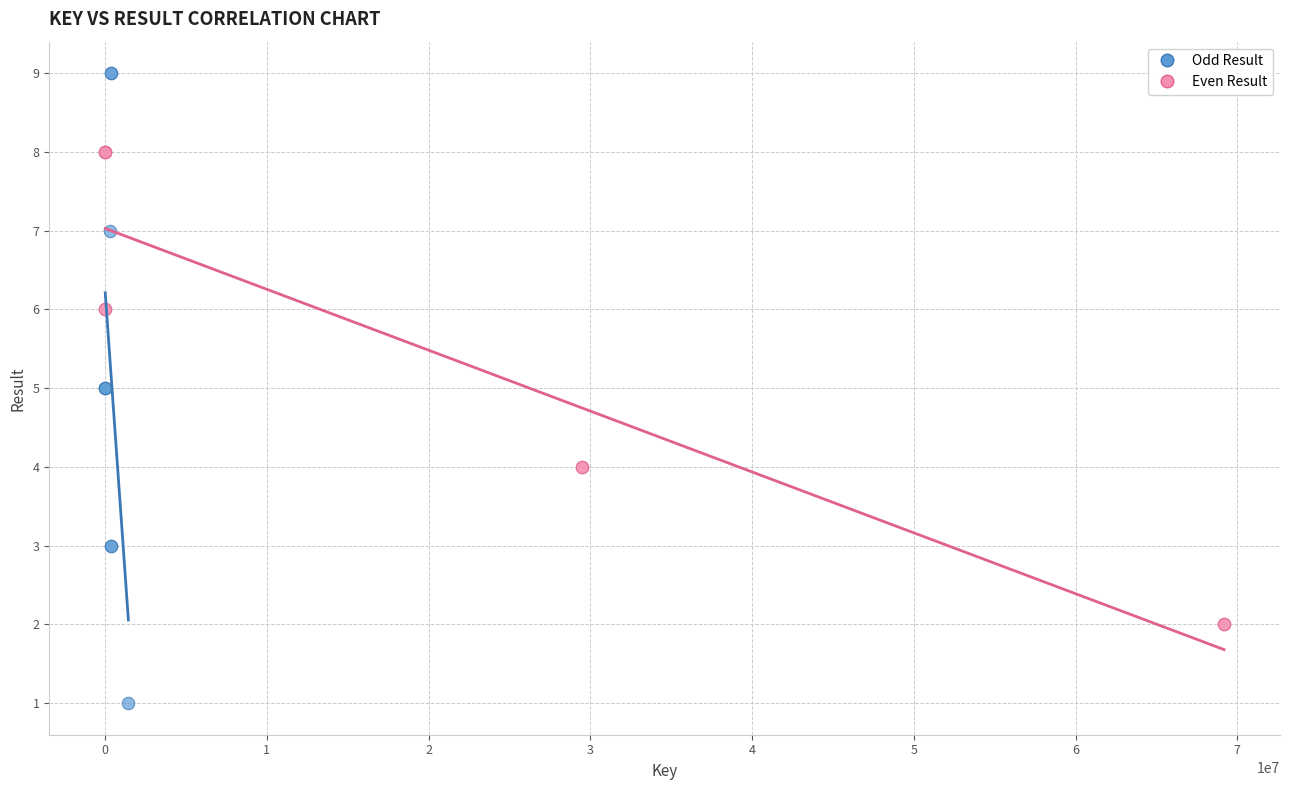

Which series contains the highest Y value?

Odd Result